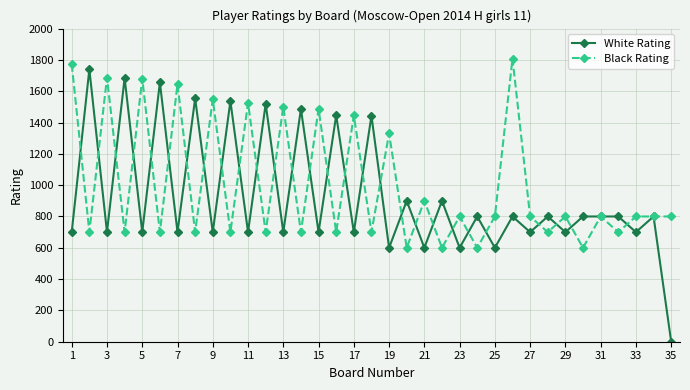

True or false: Black Rating has more than 2 interior local peaks.

True